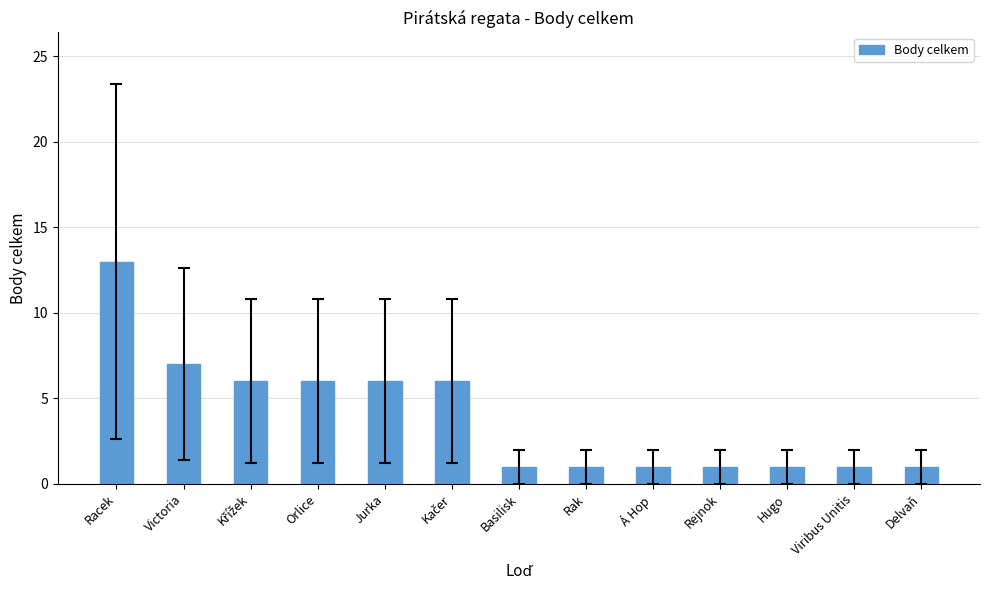

True or false: the data shows 1 at Rejnok.

True